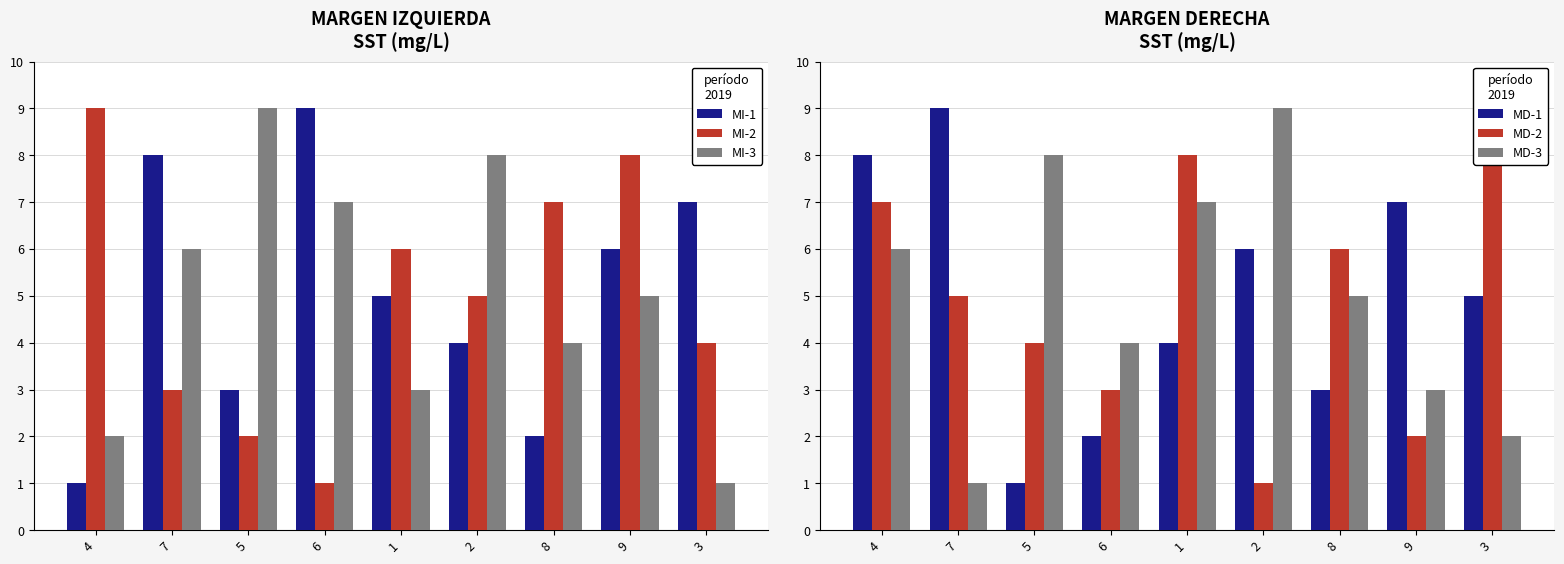

At how many categories does at least one series exceed 4?

9